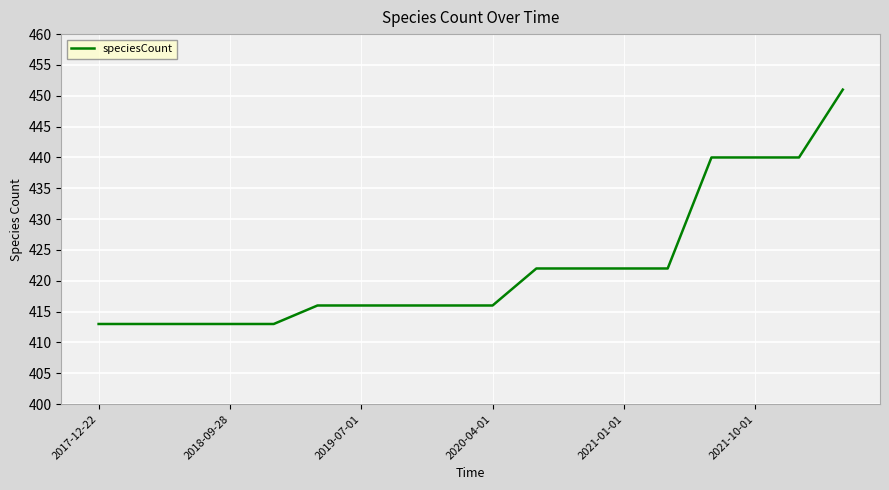

What is the greatest value displayed?

451